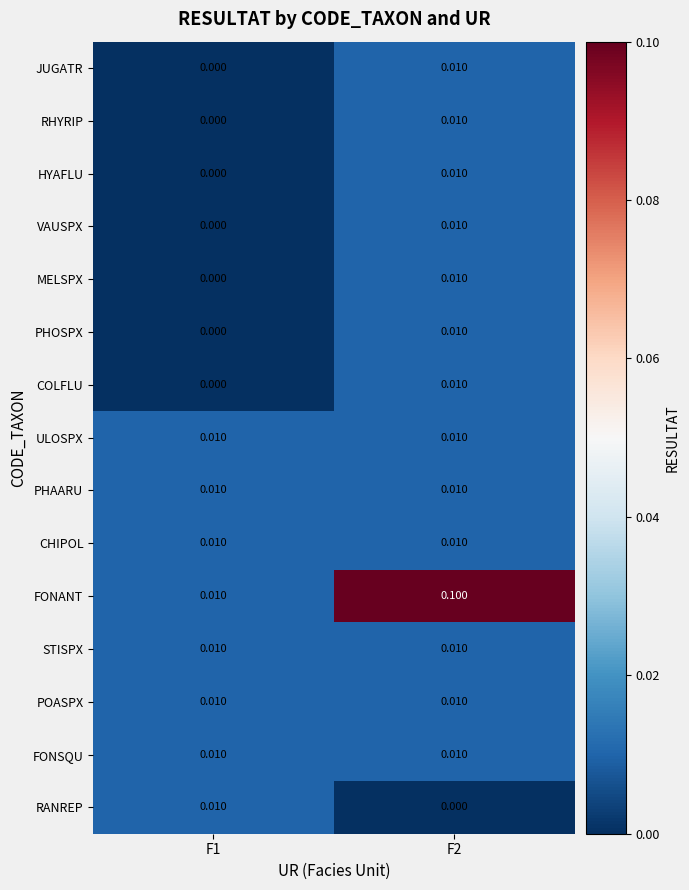

Between F1 and F2, which series saw the biggest shift?

FONANT